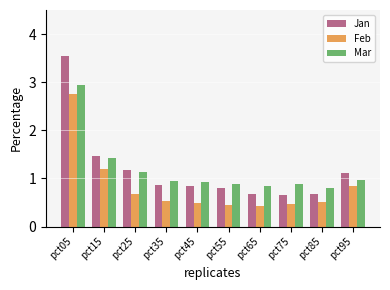

Rank the series by their maximum value, from lowest to highest.

Feb, Mar, Jan